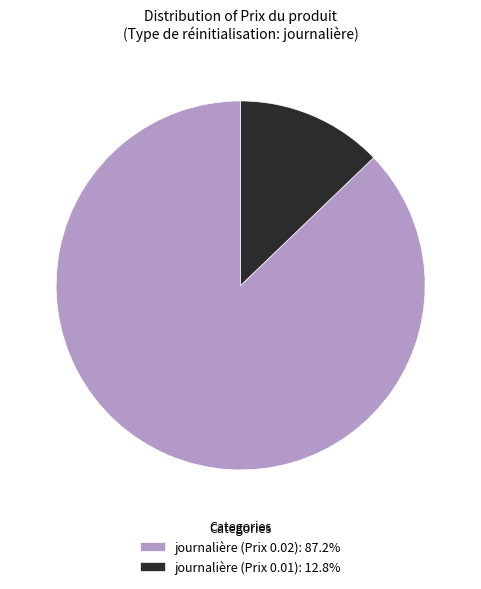

Is the sum of journalière (Prix 0.01): 12.8% and journalière (Prix 0.02): 87.2% greater than half?

Yes